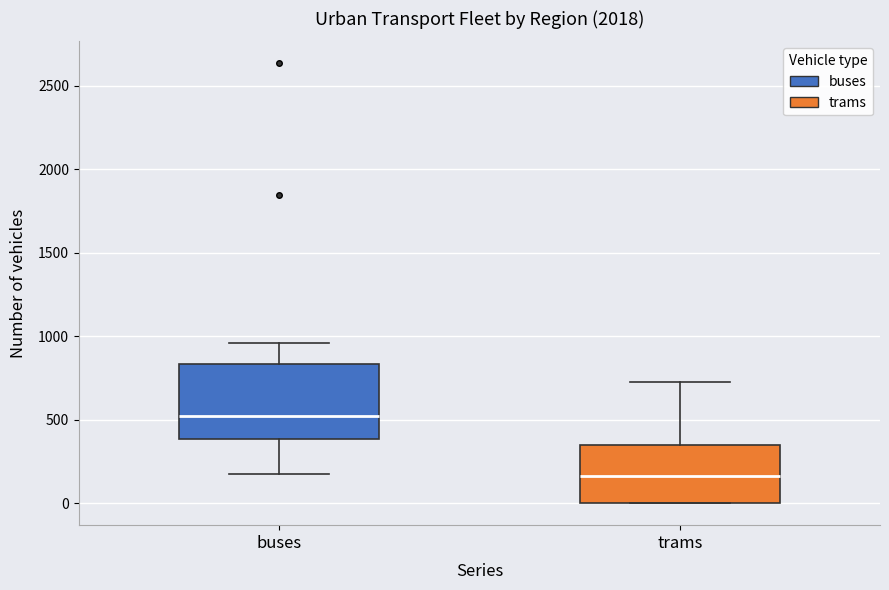

Comparing the boxes themselves (not the whiskers), which one is the tallest?

buses